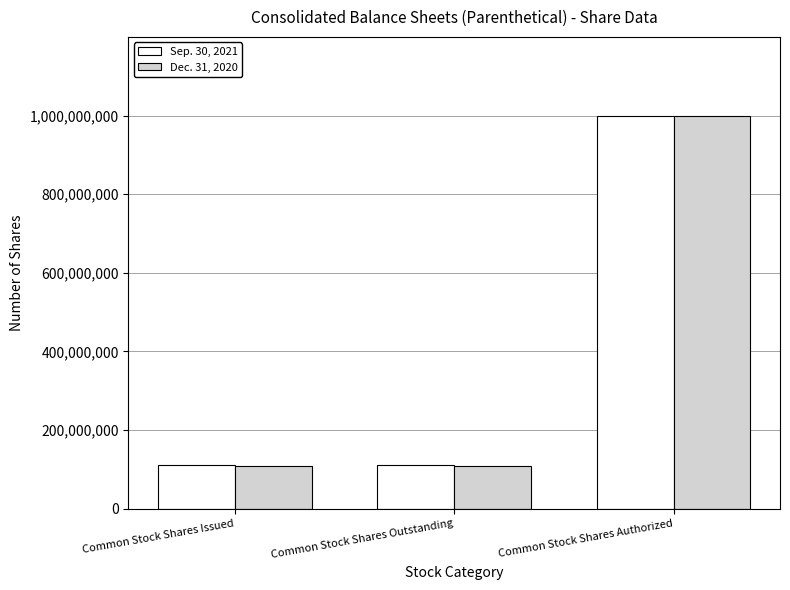

Which series changed the most between Common Stock Shares Issued and Common Stock Shares Authorized?

Dec. 31, 2020